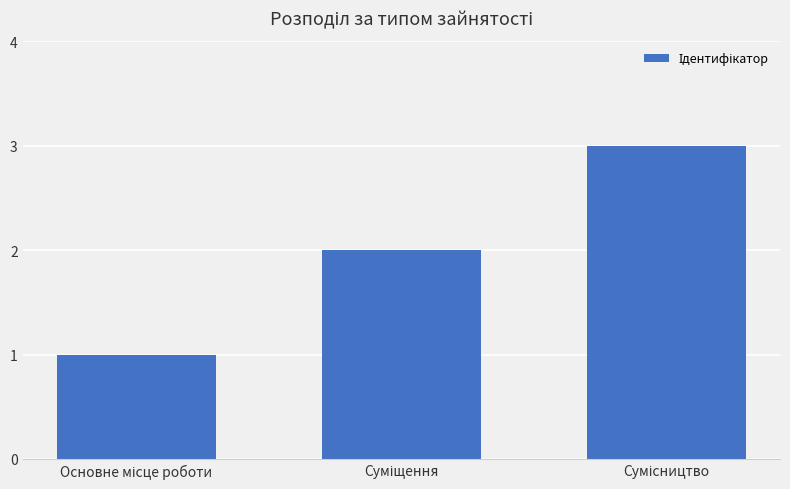

What is the greatest value displayed?

3